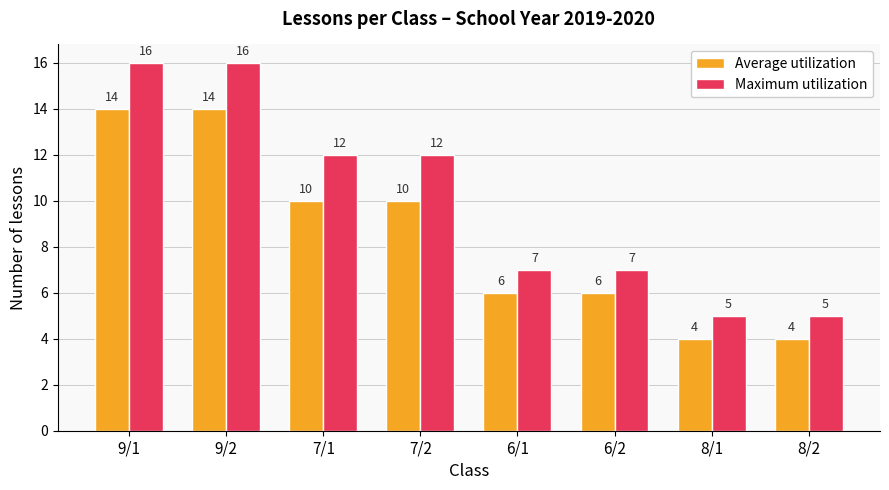

What are all the series names shown in the legend?

Average utilization, Maximum utilization